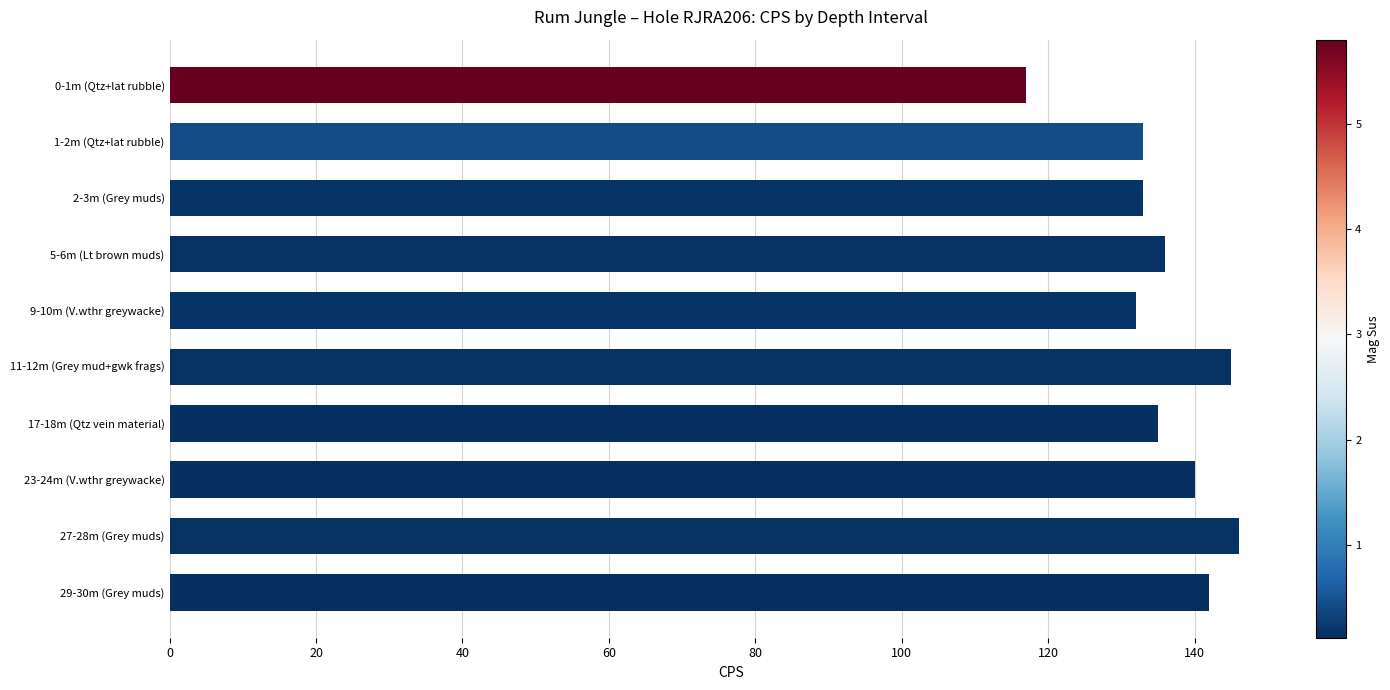

What is the label of the 3rd bar from the bottom?

23-24m (V.wthr greywacke)